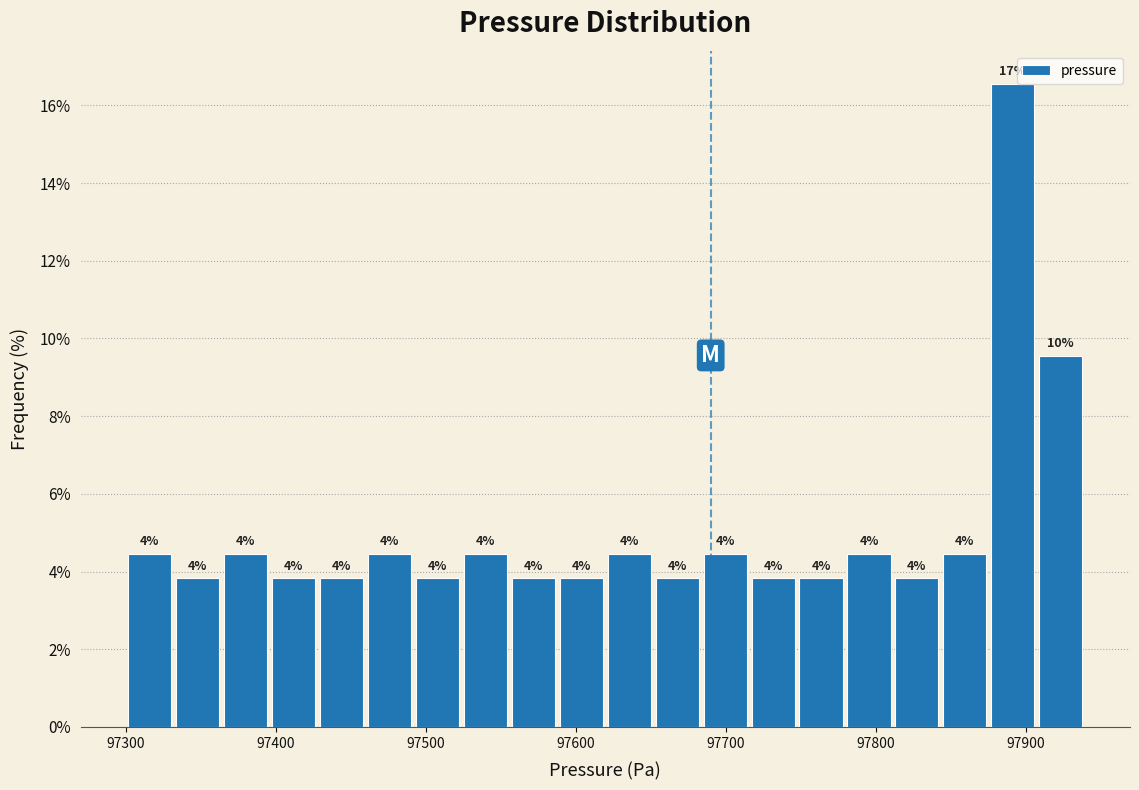

Read against the x-axis, roughly where is the centre of the tallest bar?

97890